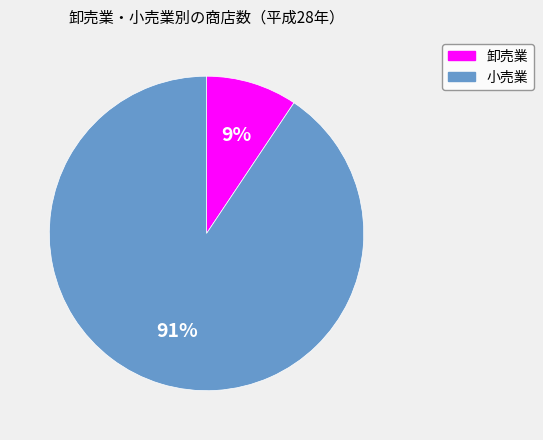

True or false: 卸売業 accounts for 15% of the total.

False